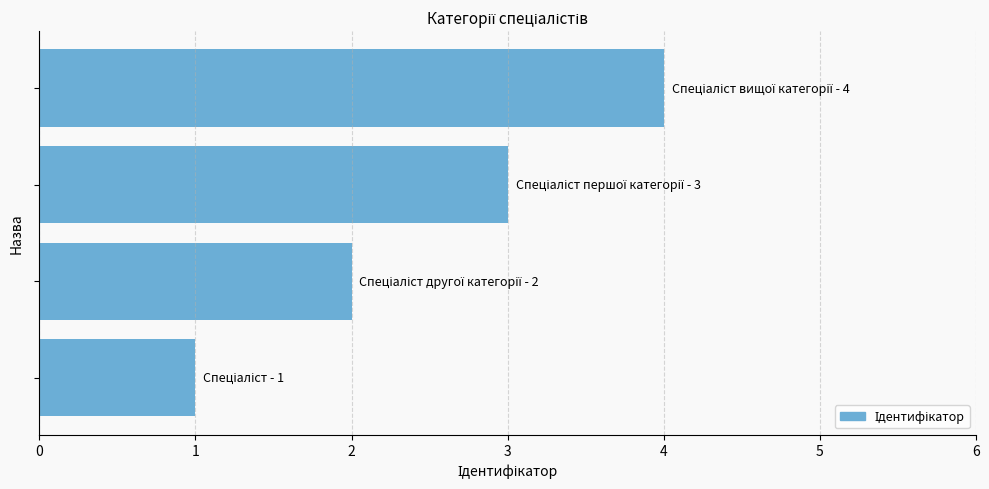

What is the difference between the maximum and minimum values?

3